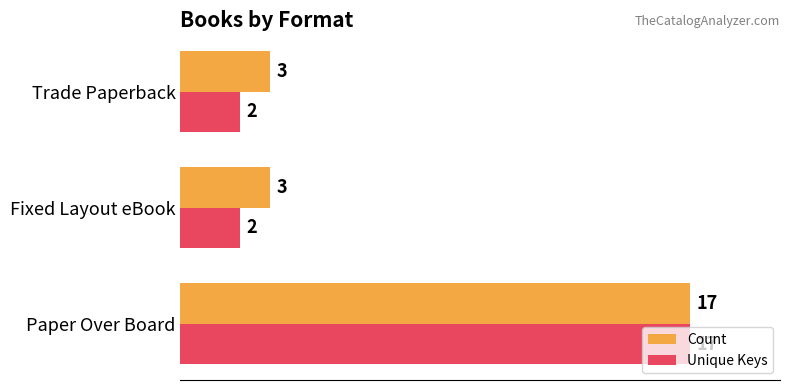

At how many categories does at least one series exceed 9?

1